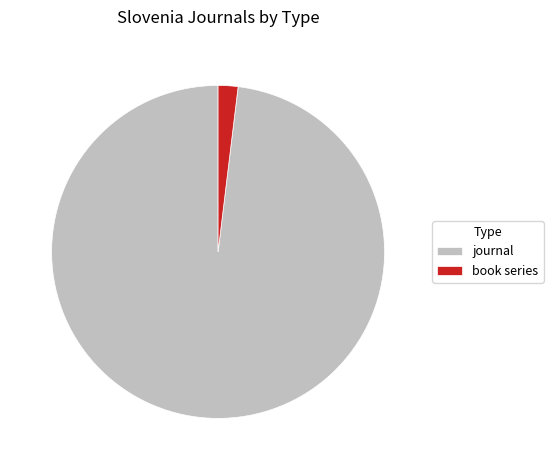

Rank the categories by value from highest to lowest.

journal, book series